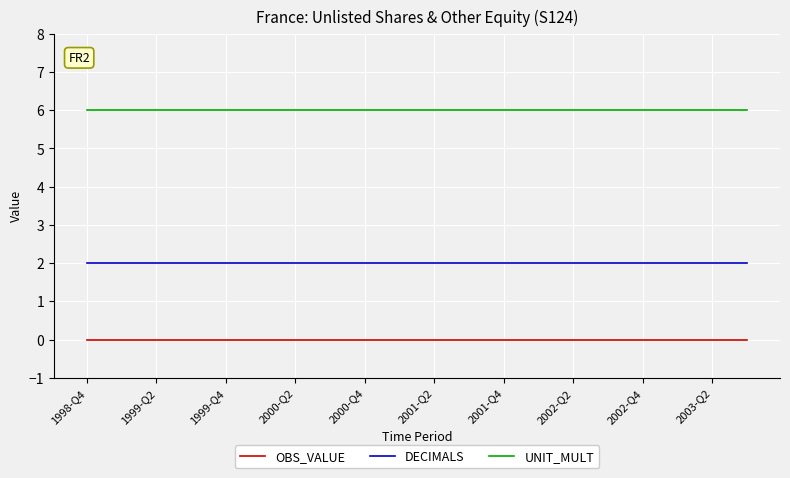

Reading left to right, extract all data points from this chart.

OBS_VALUE: 0	0	0	0	0	0	0	0	0	0	0	0	0	0	0	0	0	0	0	0
DECIMALS: 2	2	2	2	2	2	2	2	2	2	2	2	2	2	2	2	2	2	2	2
UNIT_MULT: 6	6	6	6	6	6	6	6	6	6	6	6	6	6	6	6	6	6	6	6